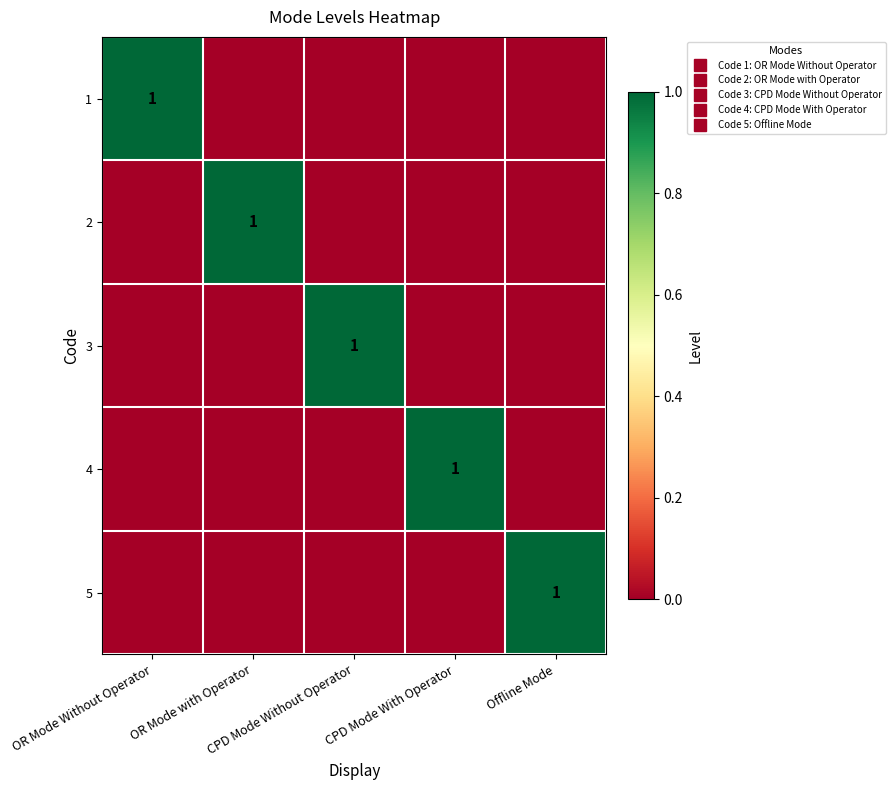

What is the difference between the 3 values at CPD Mode Without Operator and OR Mode with Operator?

1